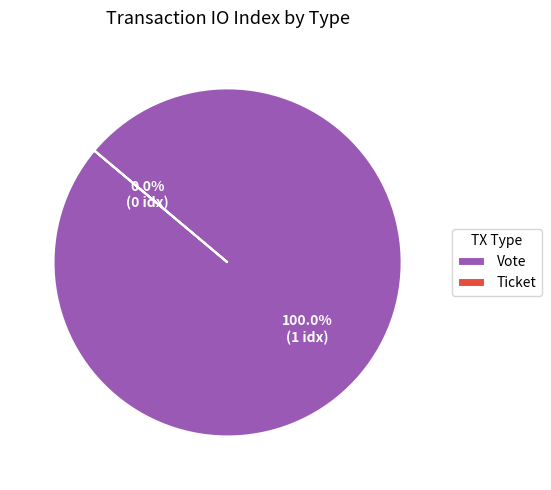

Does Ticket account for over 50% of the chart?

No